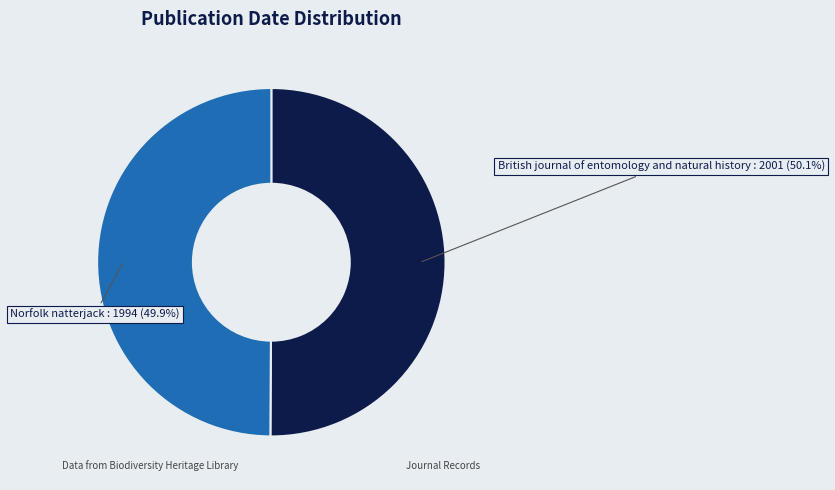

Does any single category account for the majority?

Yes